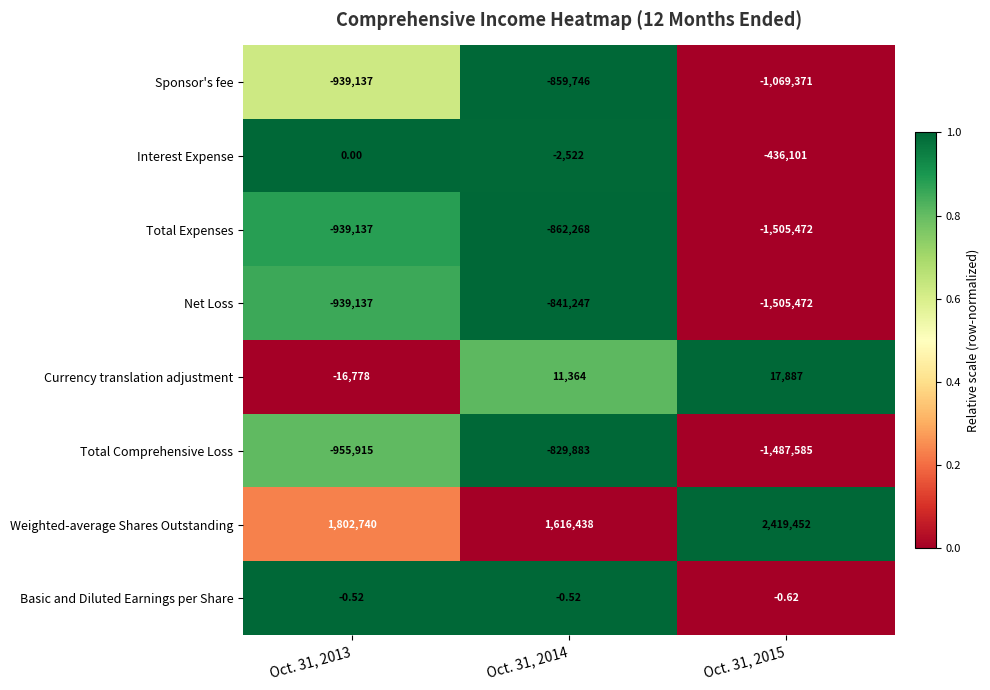

List the series in order of their peak value, lowest first.

Total Expenses, Sponsor's fee, Net Loss, Total Comprehensive Loss, Basic and Diluted Earnings per Share, Interest Expense, Currency translation adjustment, Weighted-average Shares Outstanding